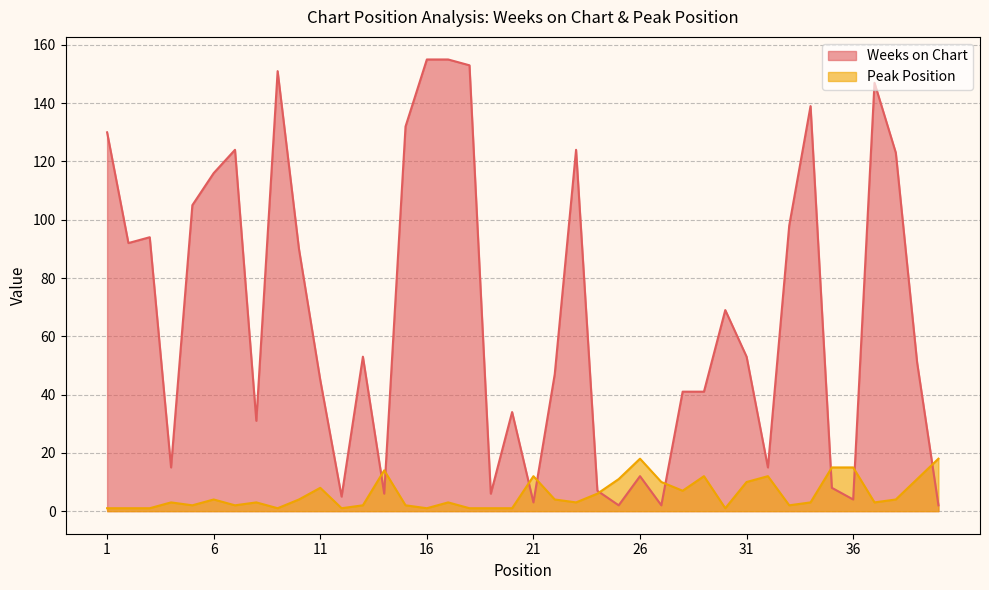

At which category does the chart reach its peak across all series?

16